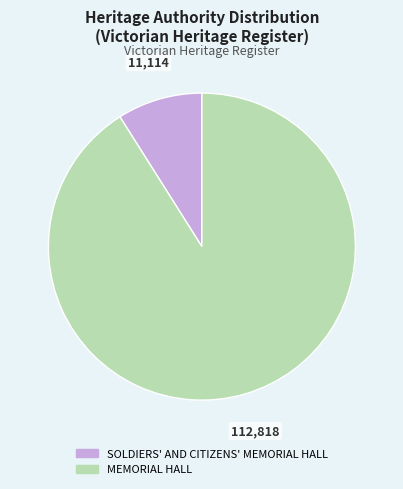

What is the largest slice in the pie chart?

MEMORIAL HALL